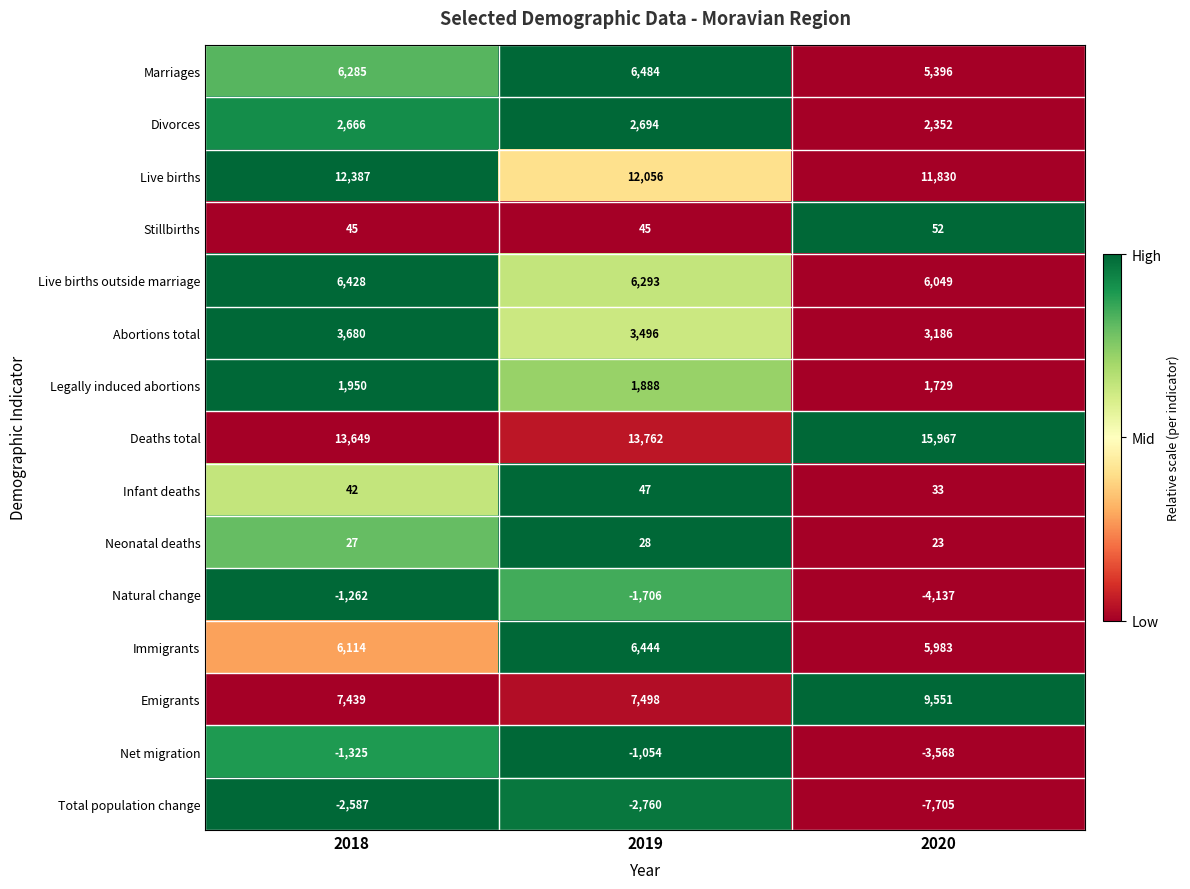

What is the lowest value of the Live births series?

11830